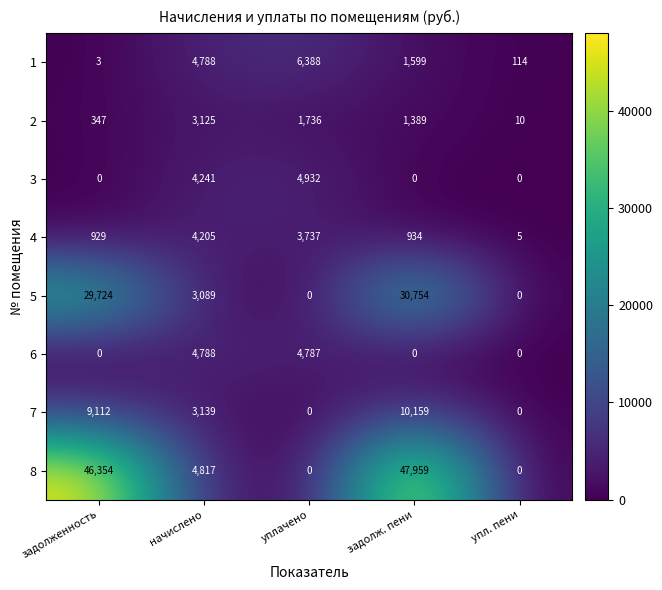

Which label corresponds to the largest value in the chart?

задолж. пени